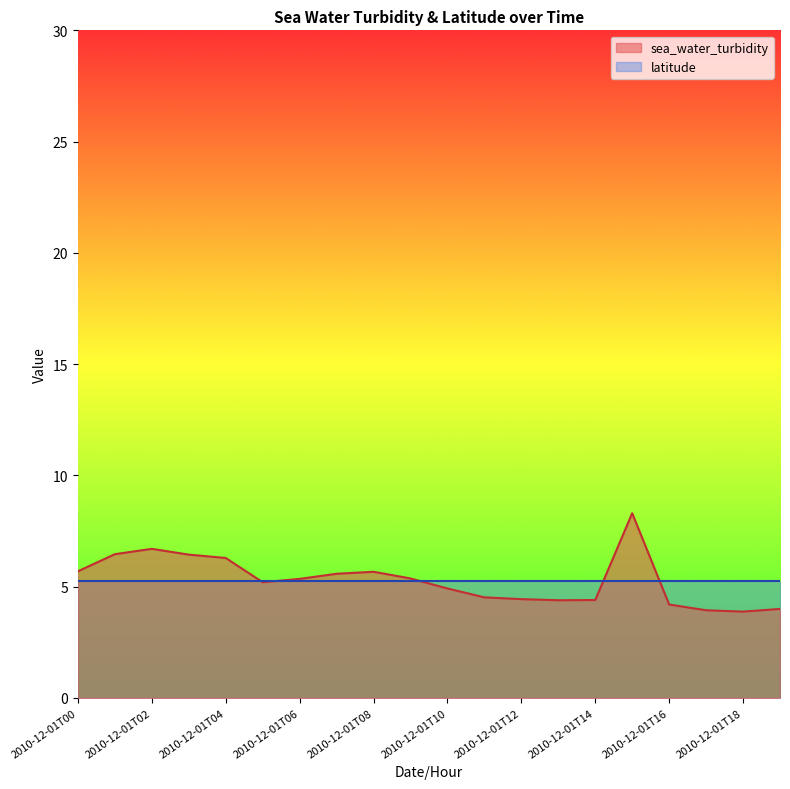

The chart shows a value of 8.5 at 2010-12-01T07. True or false?

False